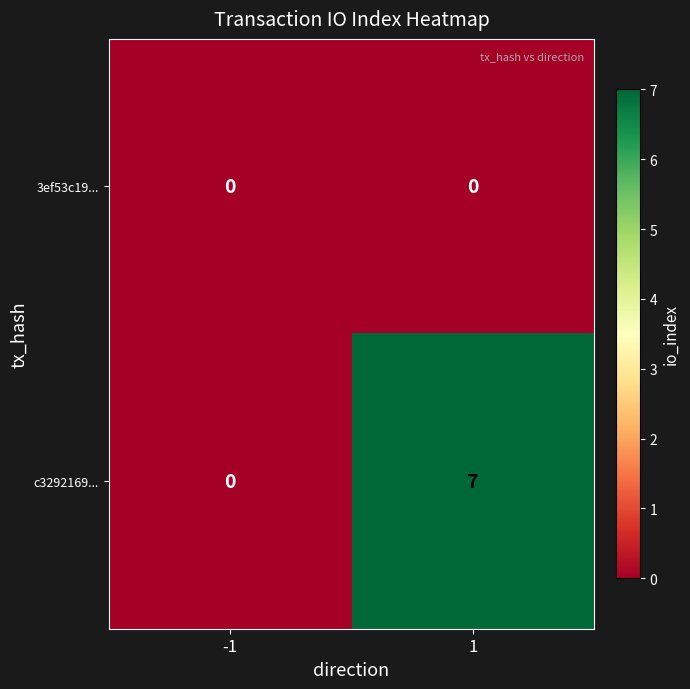

Rank the series by their average value, from highest to lowest.

c3292169..., 3ef53c19...